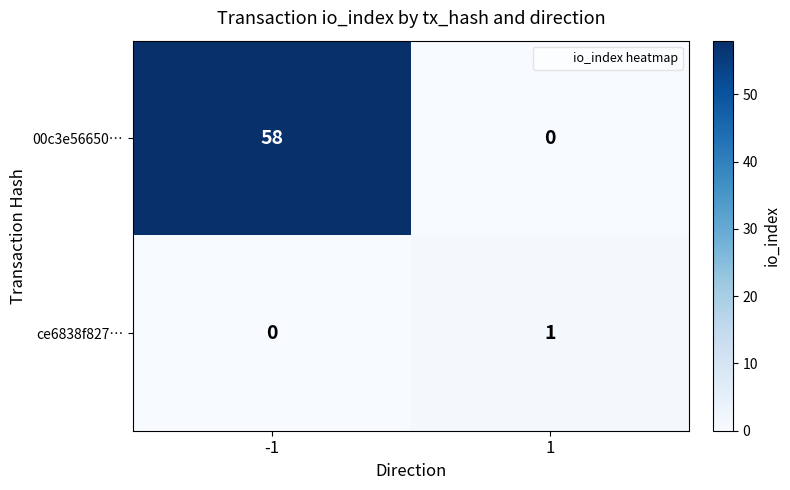

Rank the series by their maximum value, from highest to lowest.

00c3e56650…, ce6838f827…